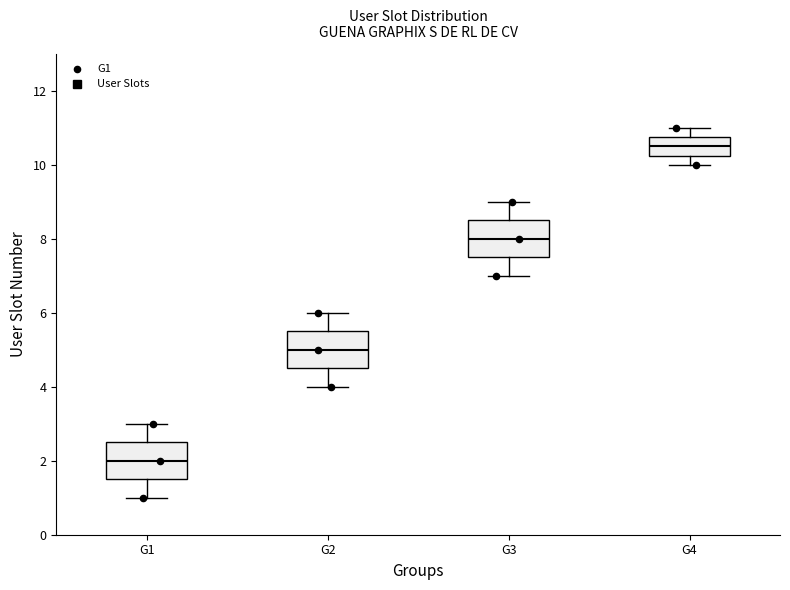

Reading left to right, transcribe this box plot: for each box, give where its median line is, the range the box spans, and where its two whiskers end, as read against the y-axis. The values are not printed on the chart, so give them approximately, as read against the axis.

G1: median 2.0, box 1.6 to 2.6, whiskers 1.0 to 3.0
G2: median 5.0, box 4.6 to 5.6, whiskers 4.0 to 6.0
G3: median 8.0, box 7.6 to 8.6, whiskers 7.0 to 9.0
G4: median 10.6, box 10.2 to 10.8, whiskers 10.0 to 11.0